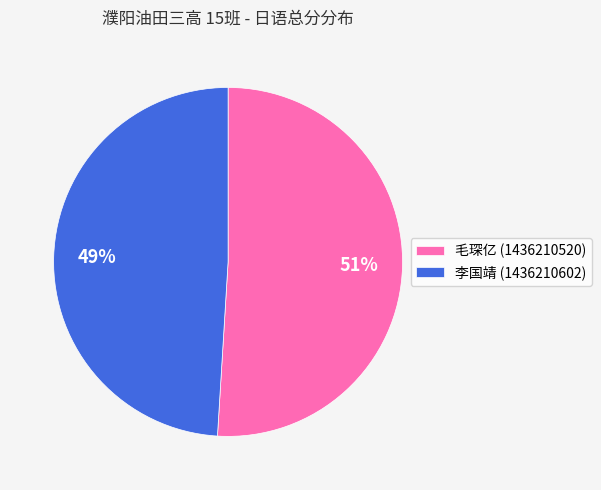

Rank the categories by value from highest to lowest.

毛琛亿 (1436210520), 李国靖 (1436210602)